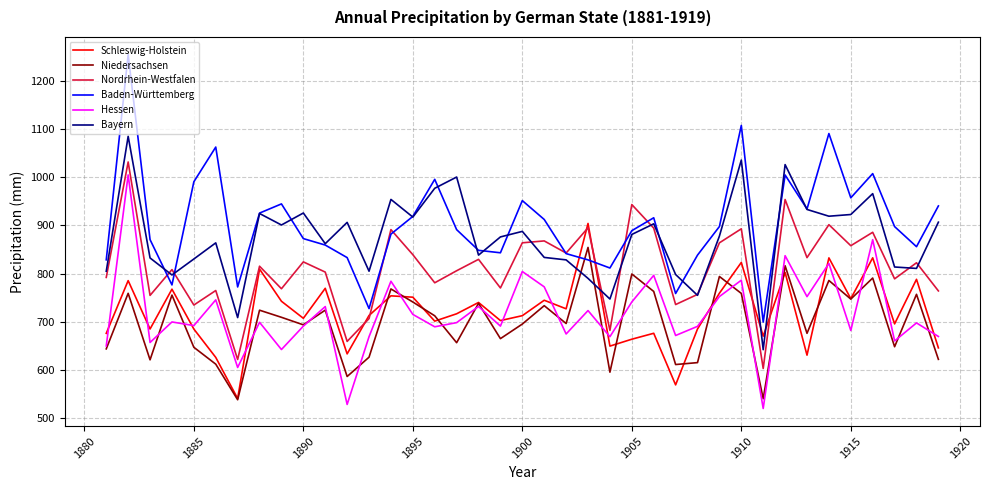

What are all the series names shown in the legend?

Schleswig-Holstein, Niedersachsen, Nordrhein-Westfalen, Baden-Württemberg, Hessen, Bayern